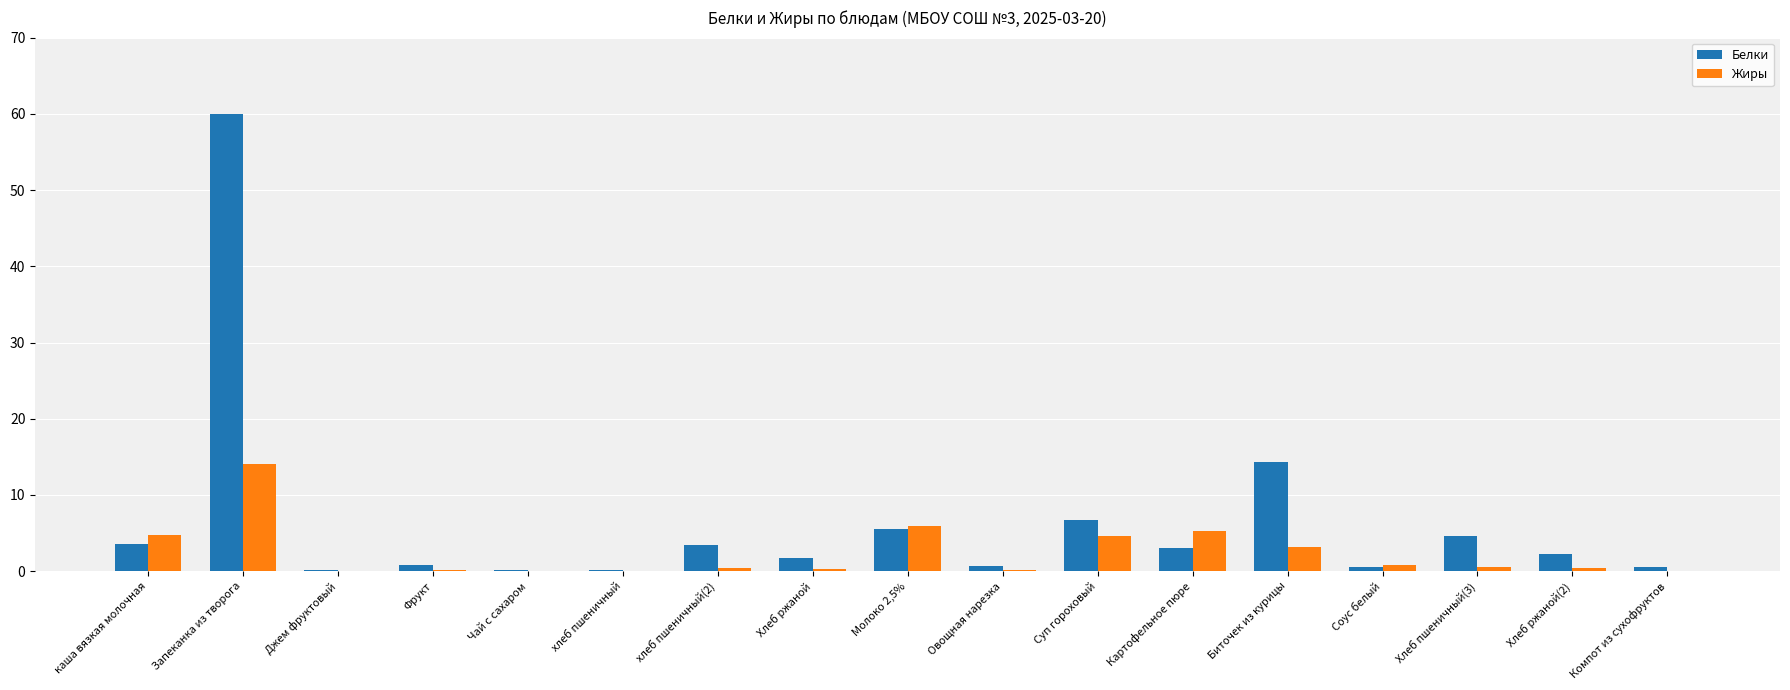

What is the difference between the Белки values at Суп гороховый and Овощная нарезка?

6.0